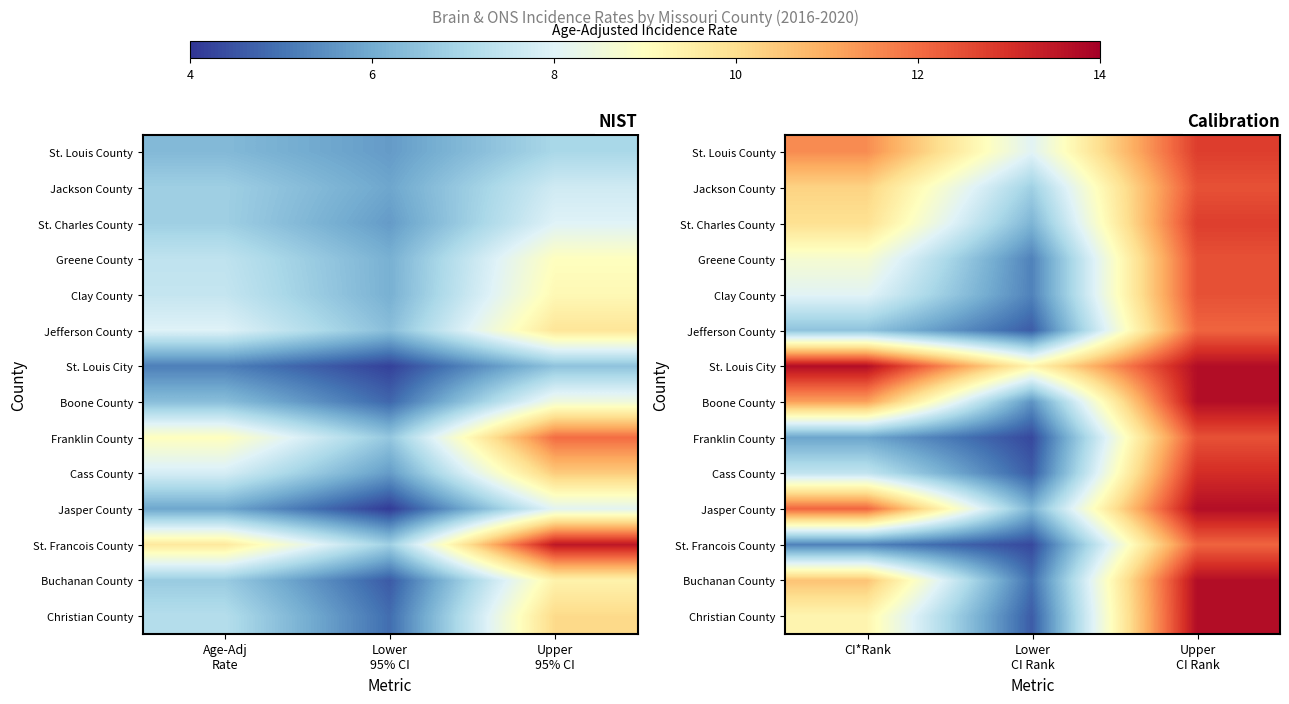

Is the value of St. Louis County at Lower CI Rank greater than the value of Cass County at Upper CI Rank?

No